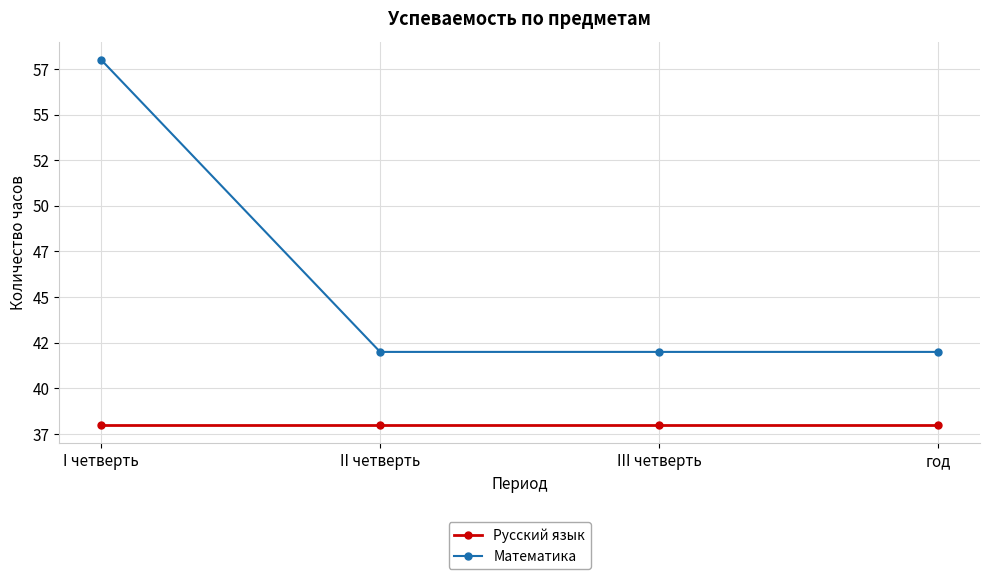

Is this an area chart (filled region under the line)?

No